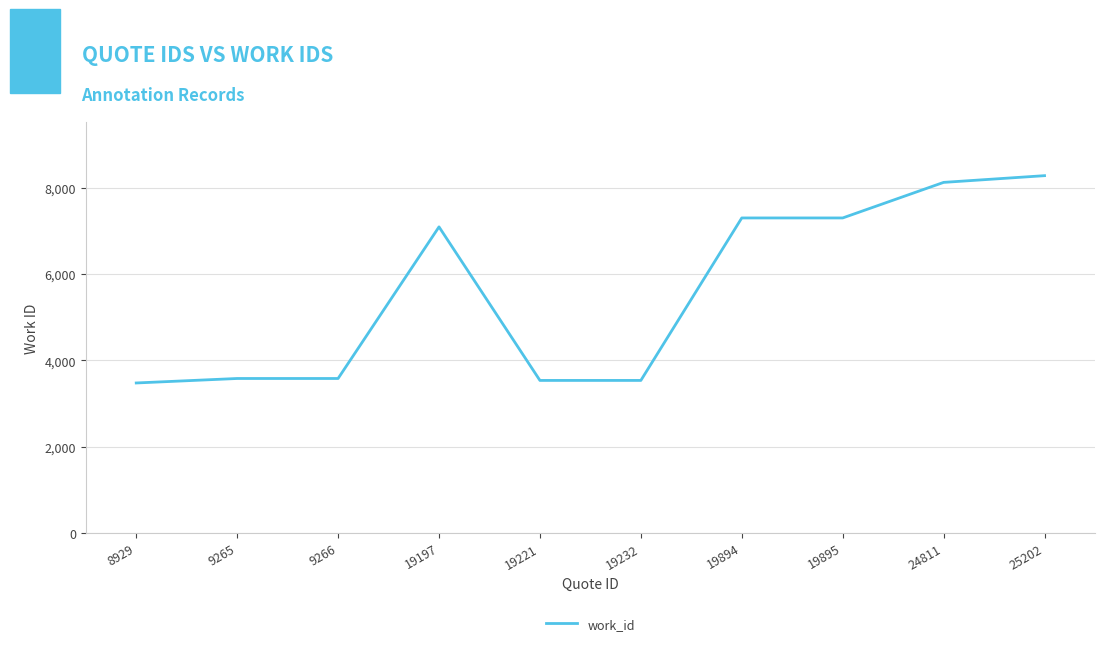

At which category does the chart reach its peak across all series?

25202